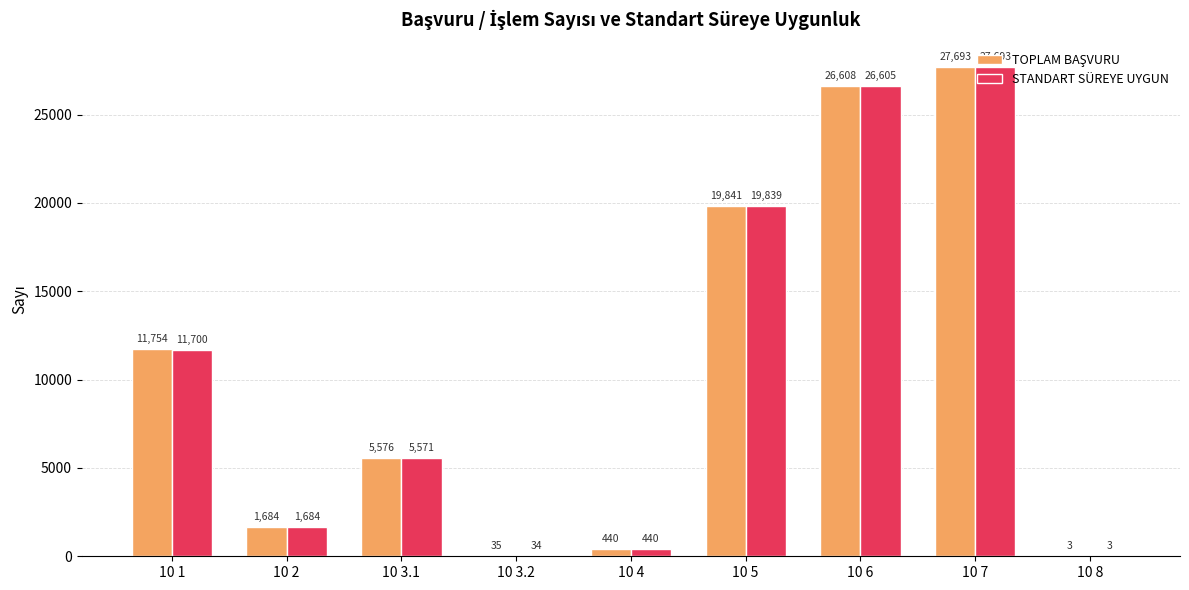

True or false: STANDART SÜREYE UYGUN has a value of 5571 at 10 3.1.

True